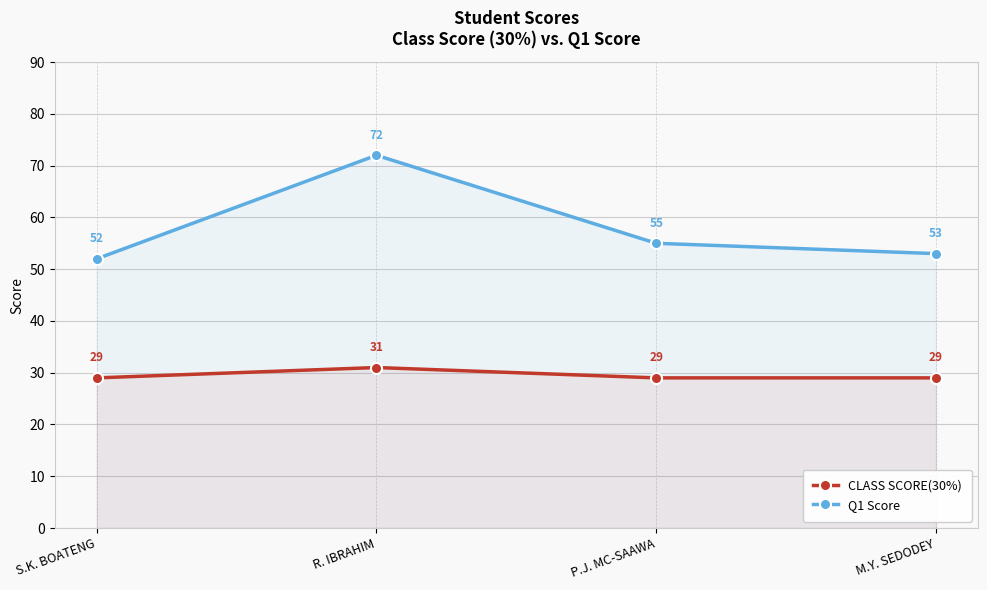

Reading left to right, list all the values displayed in this chart.

CLASS SCORE(30%): 29	31	29	29
Q1 Score: 52	72	55	53